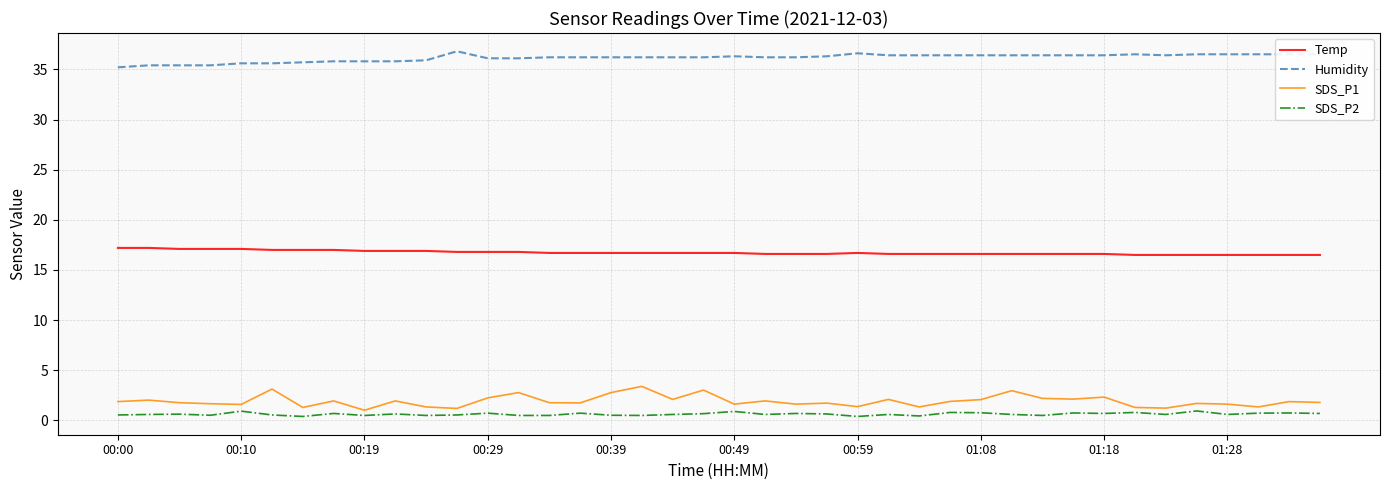

True or false: Temp and SDS_P1 cross at least once.

False